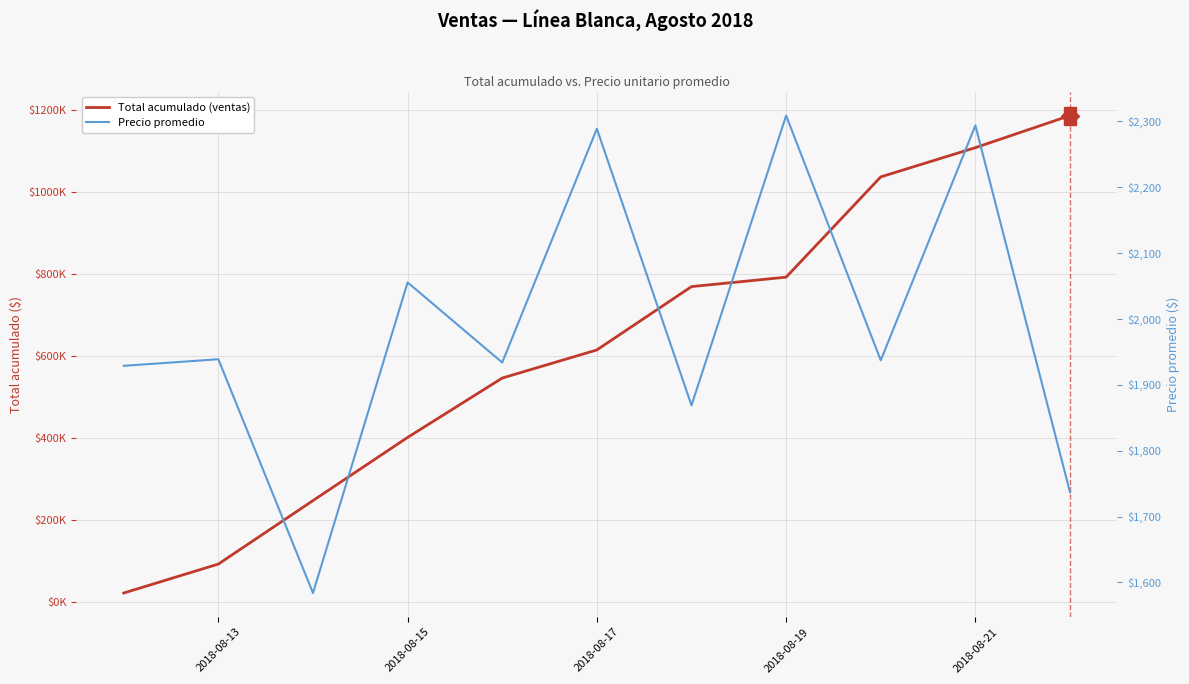

True or false: Total acumulado (ventas) and Precio promedio intersect in this chart.

False